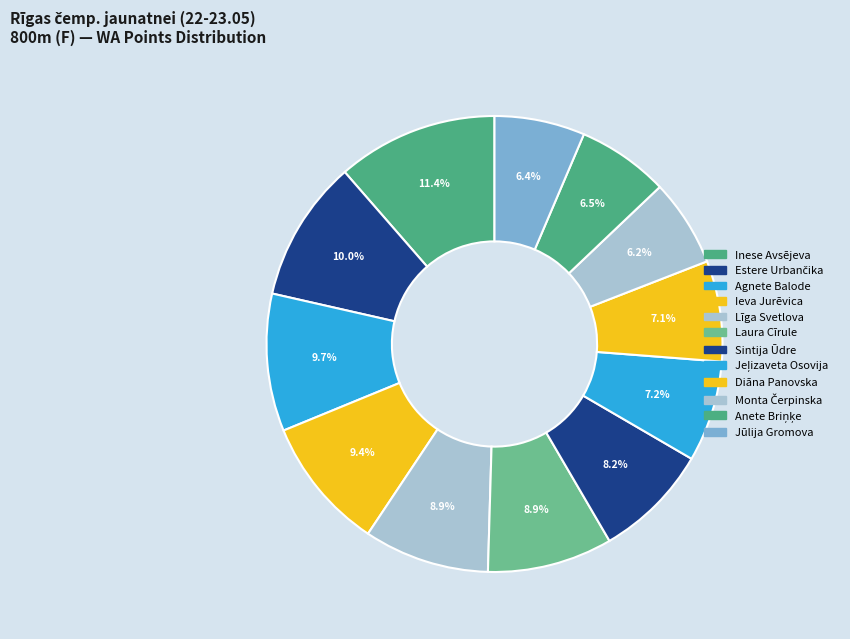

What is the total percentage of Agnete Balode and Jūlija Gromova?

16.2%